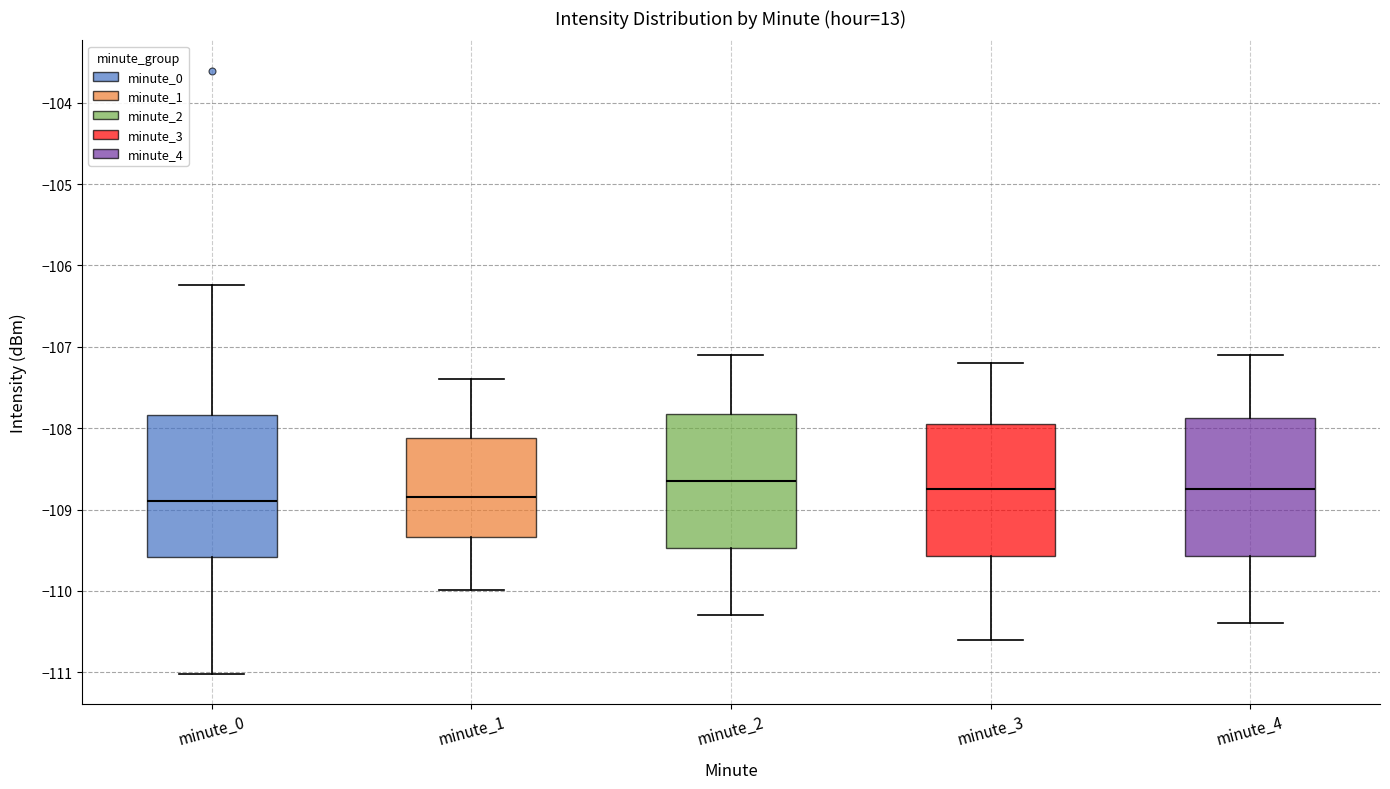

Reading left to right, read every box against the y-axis: the position of its median line, the range the box covers, and the ends of its whiskers. The values are not printed on the chart, so give them approximately, as read against the axis.

minute_0: median -108.9, box -109.6 to -107.8, whiskers -111.0 to -106.2
minute_1: median -108.8, box -109.3 to -108.1, whiskers -110.0 to -107.4
minute_2: median -108.6, box -109.5 to -107.8, whiskers -110.3 to -107.1
minute_3: median -108.7, box -109.6 to -107.9, whiskers -110.6 to -107.2
minute_4: median -108.7, box -109.6 to -107.9, whiskers -110.4 to -107.1